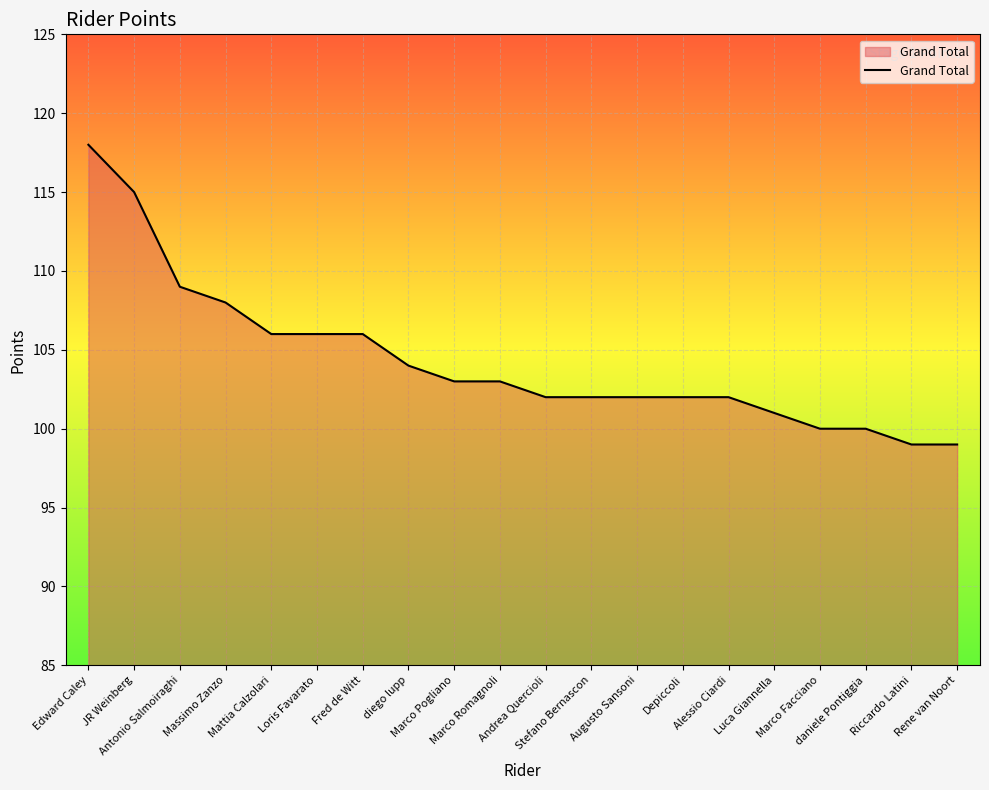

The chart shows a value of 66 at Fred de Witt. True or false?

False